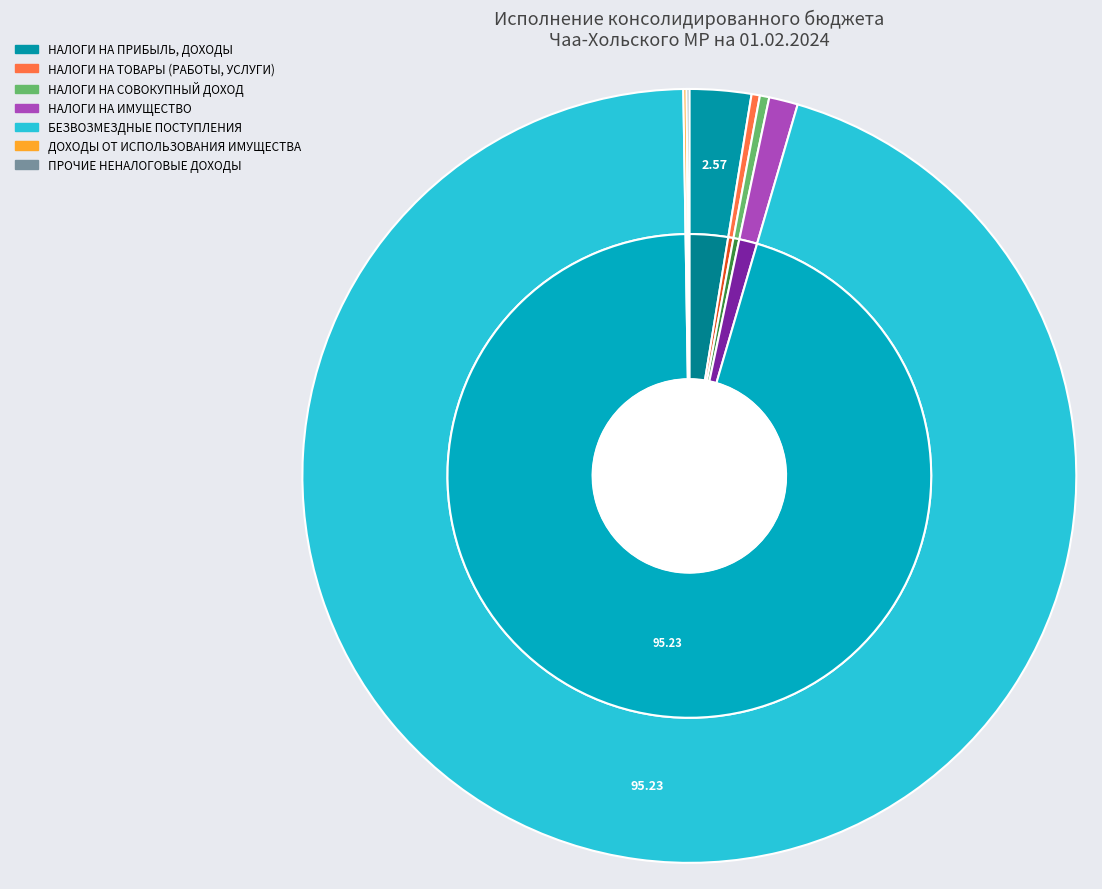

Which category has the biggest portion of the pie?

БЕЗВОЗМЕЗДНЫЕ ПОСТУПЛЕНИЯ